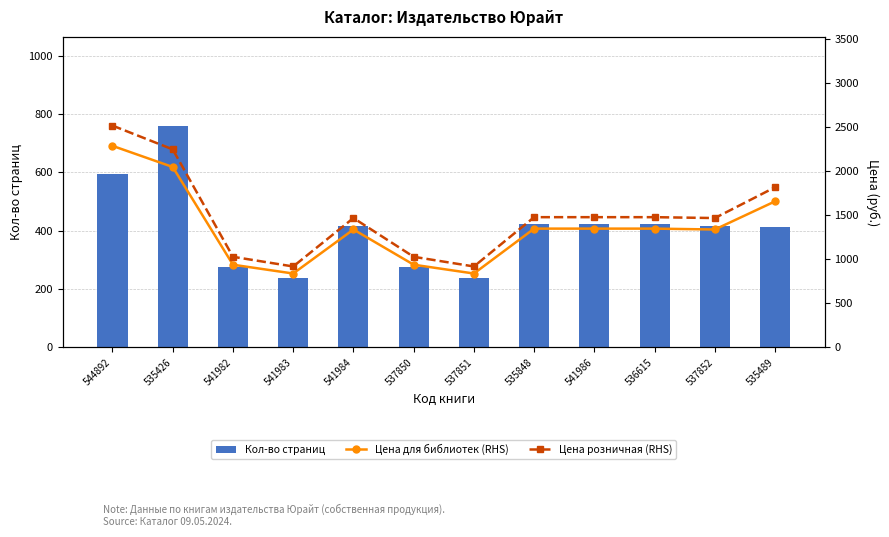

How many data points in Цена для библиотек (RHS) are less than 1349?

6